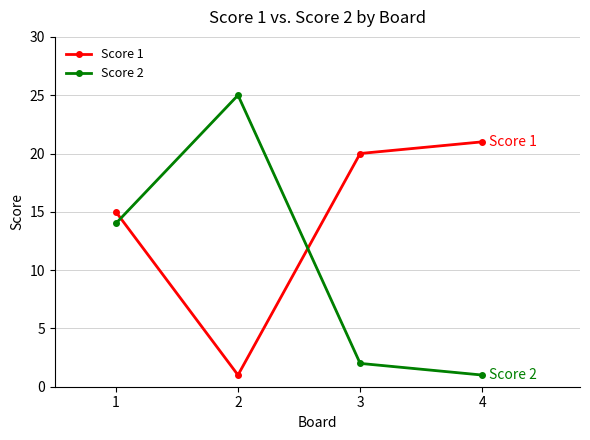

What is the sum of all Score 2 values?

42